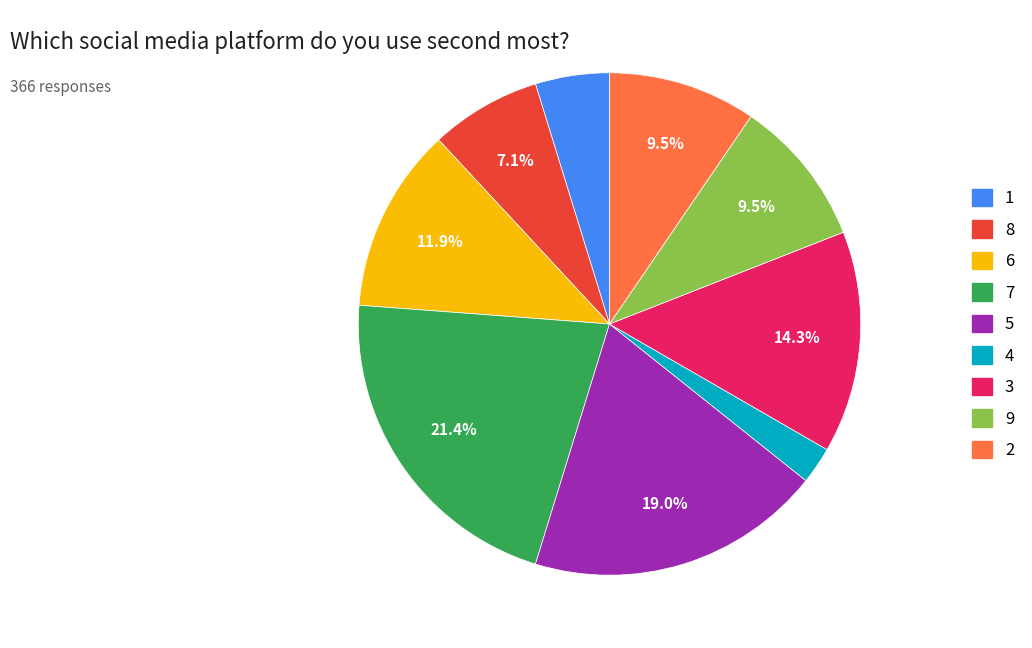

True or false: 9 accounts for 10% of the total.

True